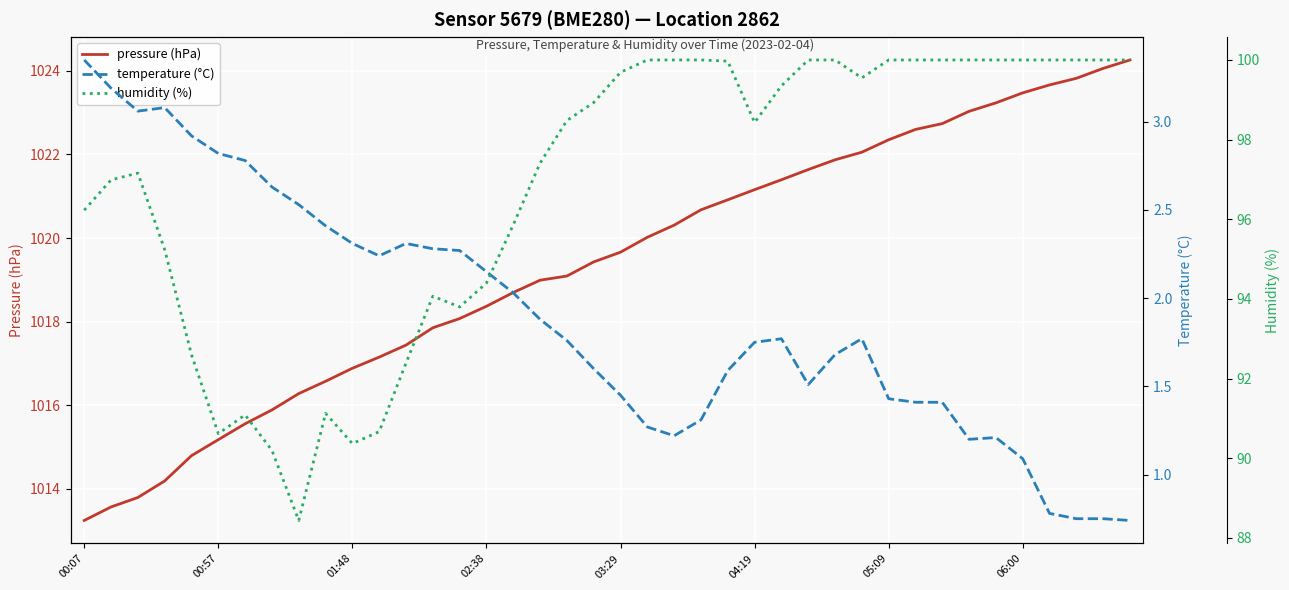

What is the highest value of the pressure (hPa) series?

1024.3